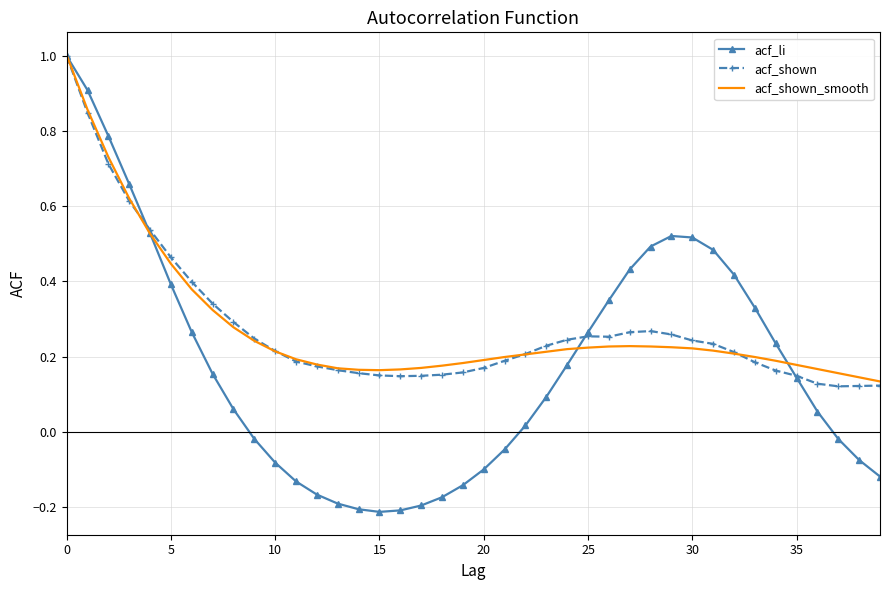

Which series has the largest range (max minus min)?

acf_li